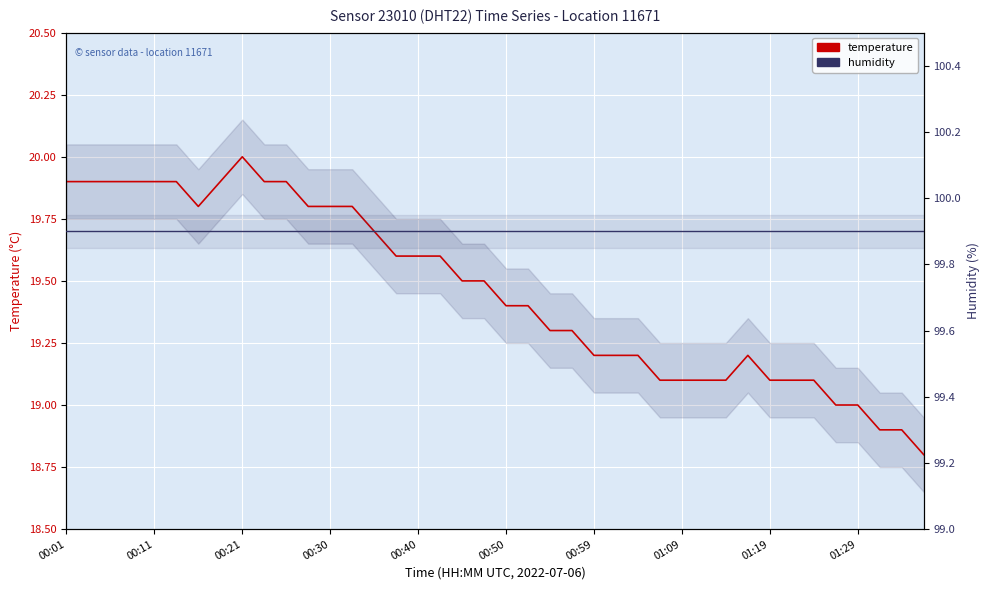

What is the average value of the temperature series?

19.5